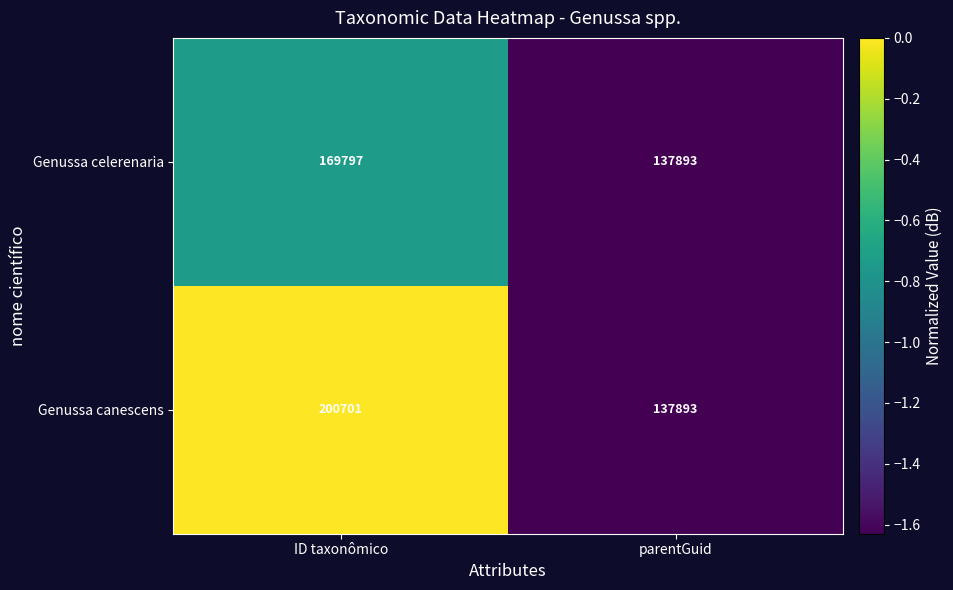

The Genussa canescens series shows 200701 at ID taxonômico. True or false?

True